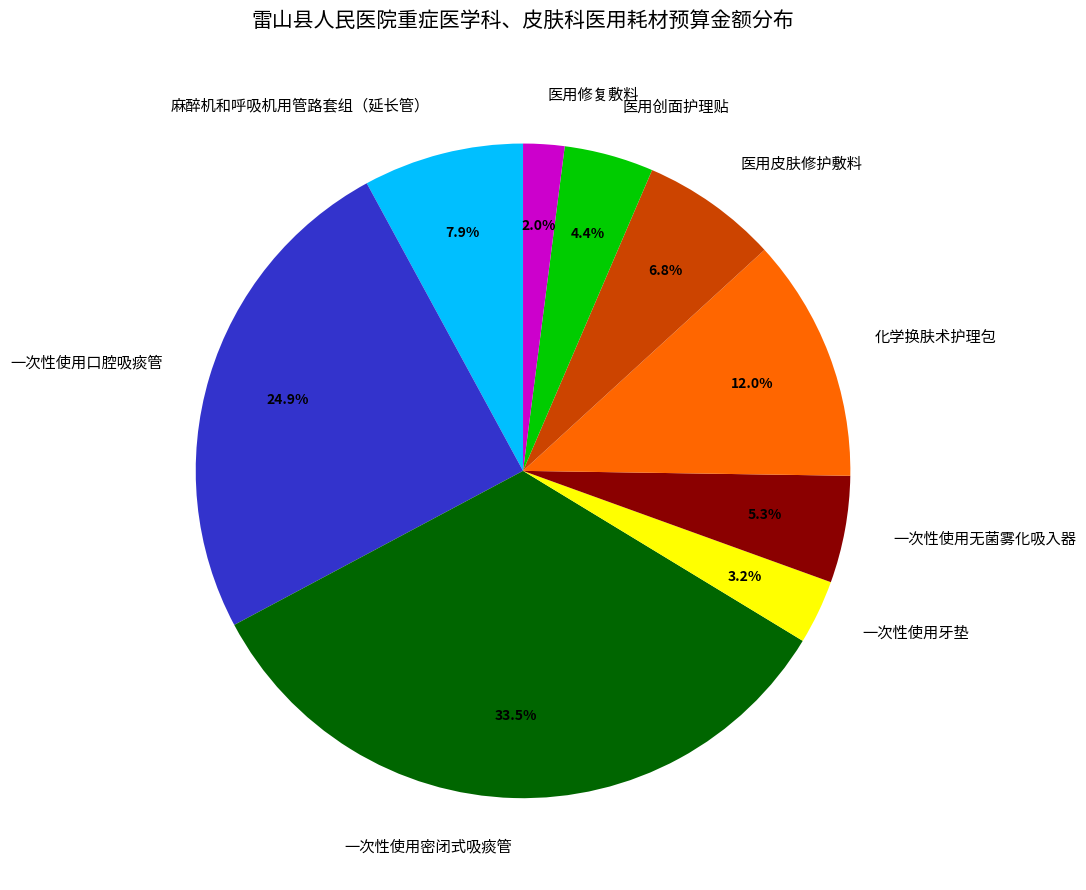

Which has a higher value, 一次性使用无菌雾化吸入器 or 医用修复敷料?

一次性使用无菌雾化吸入器